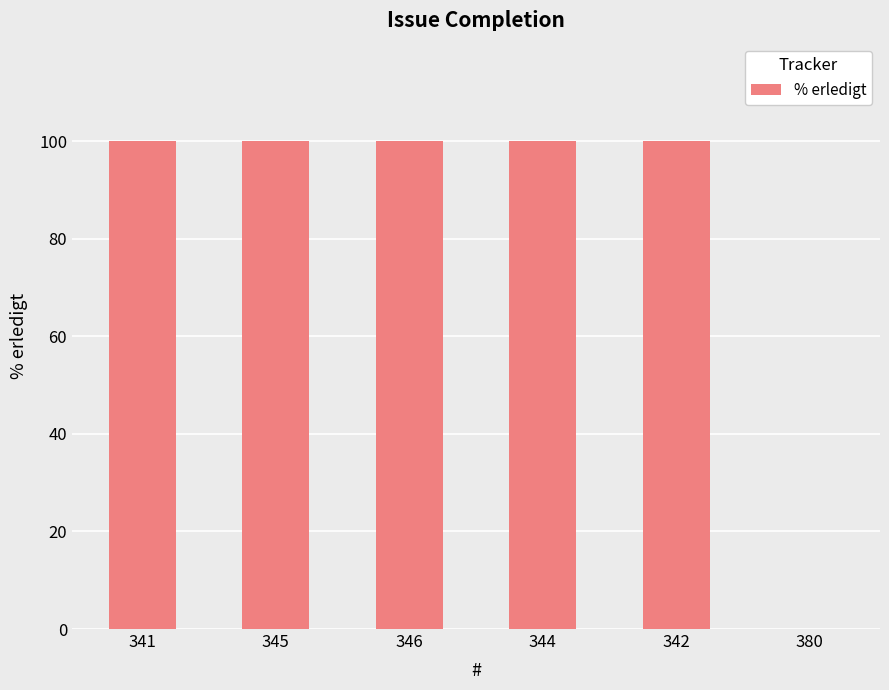

The chart shows a value of 146 at 342. True or false?

False